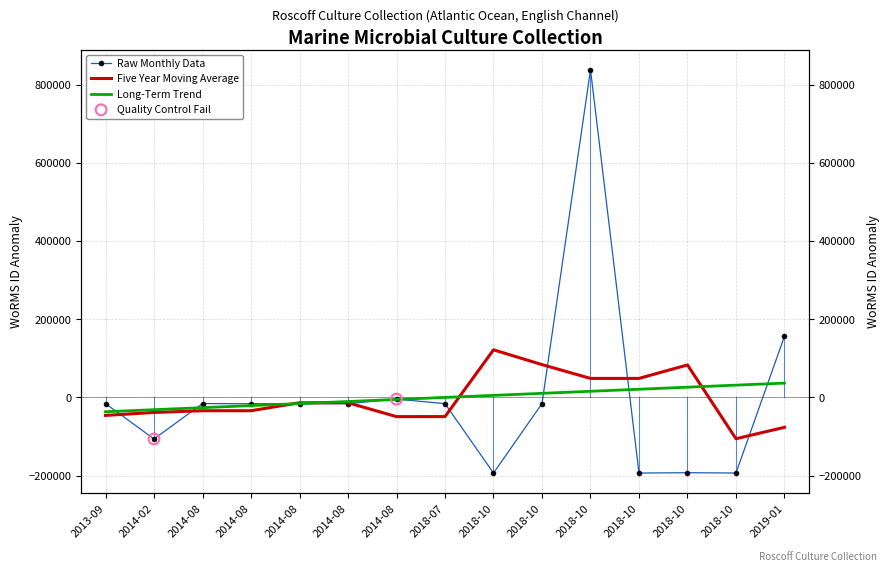

What is the change in value from 2013-09 to 2014-08?

+57.0